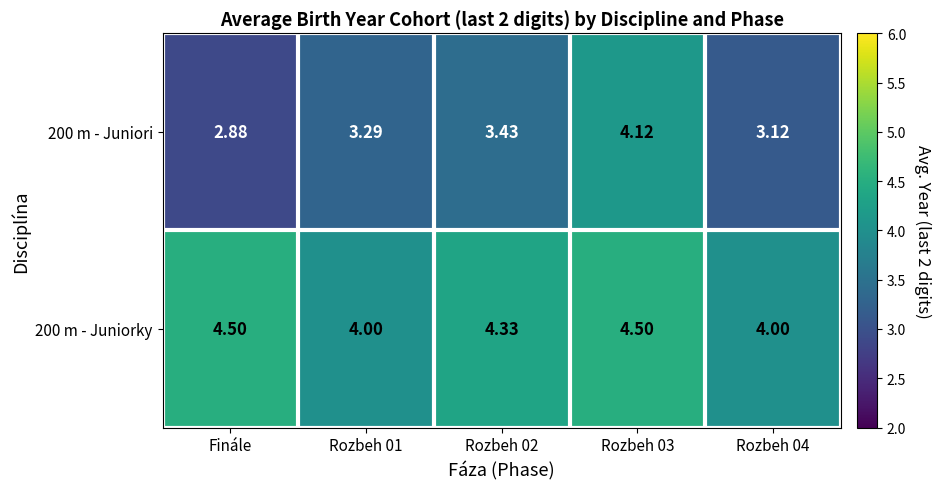

At which category is the sum across all series the highest?

Rozbeh 03